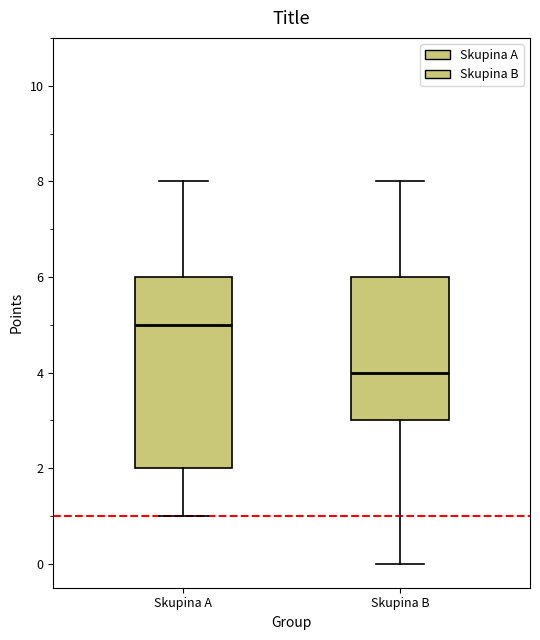

Where does the median line of the box for Skupina B sit on the y-axis? The values are not printed on the chart, so give them approximately, as read against the axis.

4